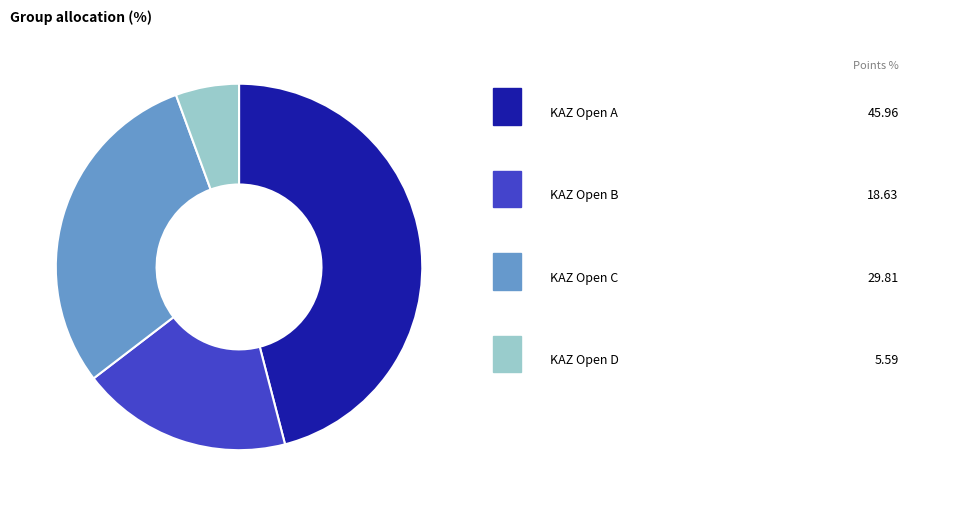

Does any single category account for the majority?

No